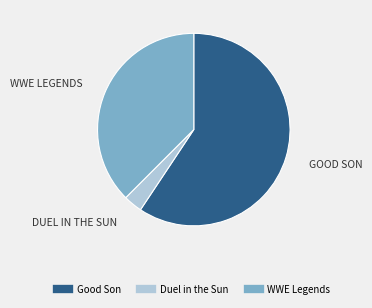

The Duel in the Sun slice represents 3% of the pie. True or false?

True